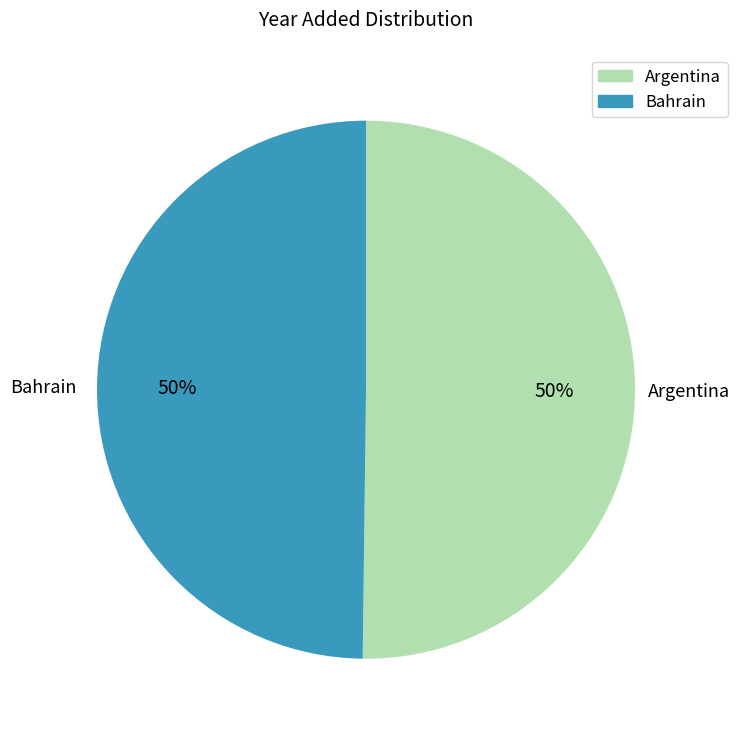

True or false: Bahrain accounts for 60% of the total.

False